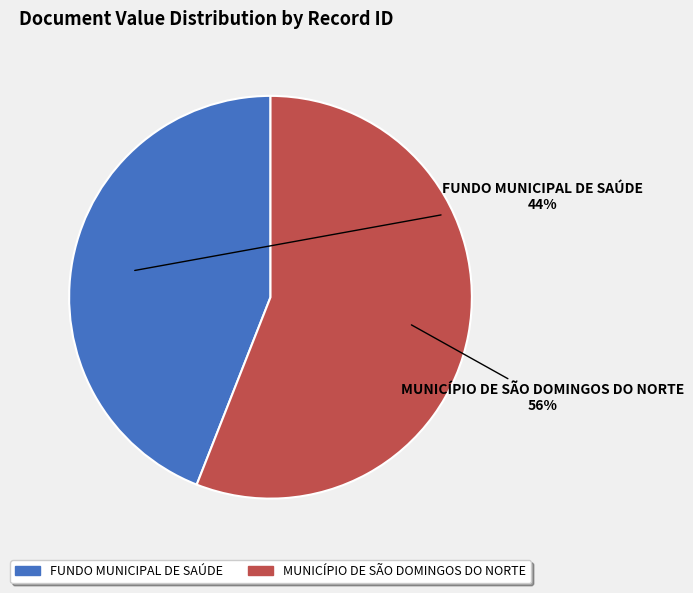

To the nearest percent, what is the difference between the largest and smallest slice percentages?

12%